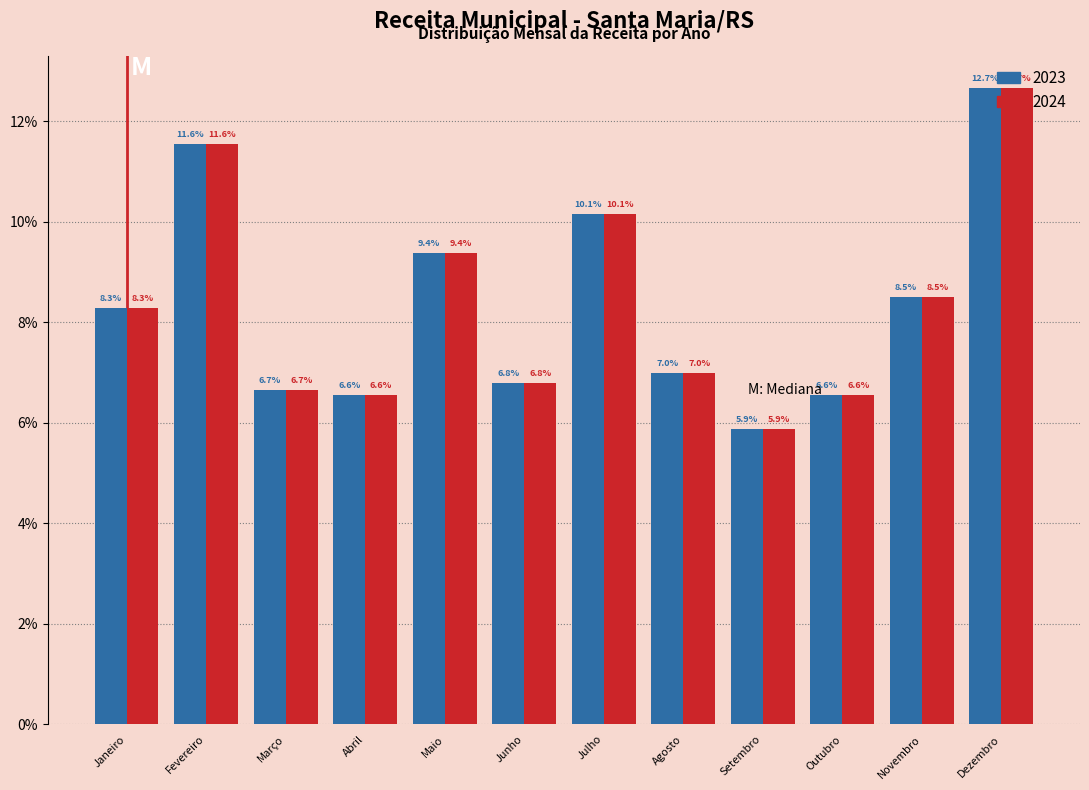

At which category is the sum across all series the highest?

Dezembro